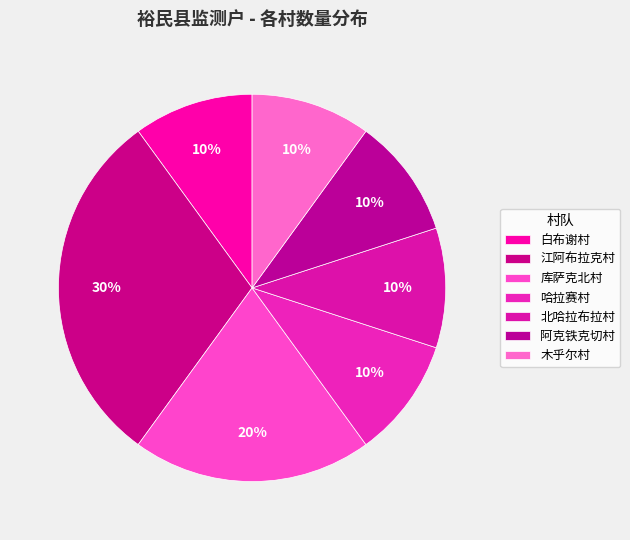

Count the number of slices in the pie.

7